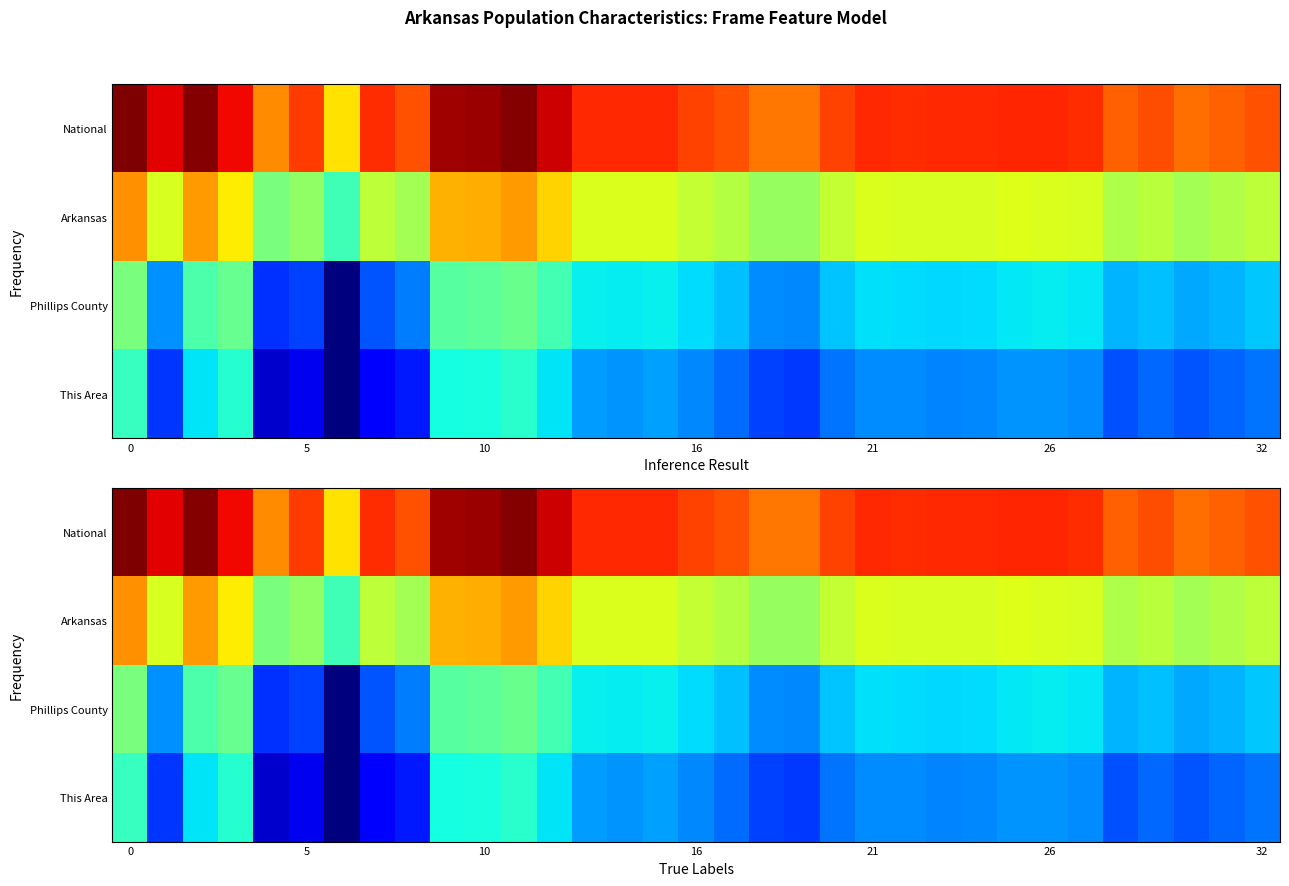

Count the number of categories in the chart.

33